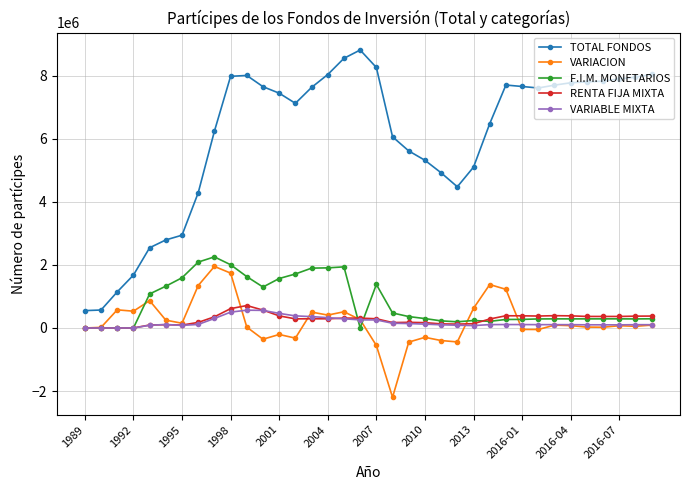

What is the highest value of the VARIACION series?

1953121